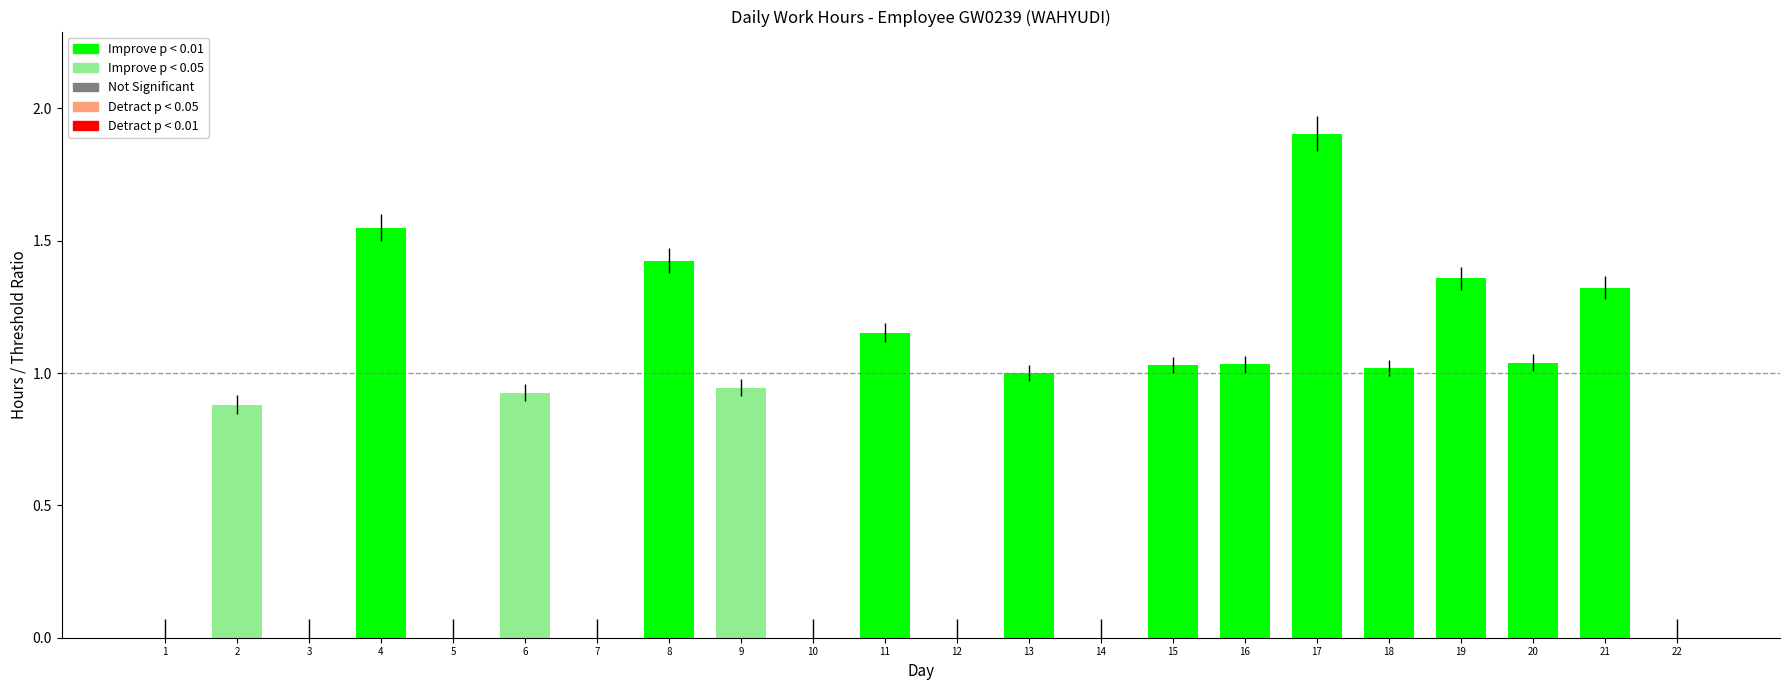

Between 21 and 3, which is larger?

21